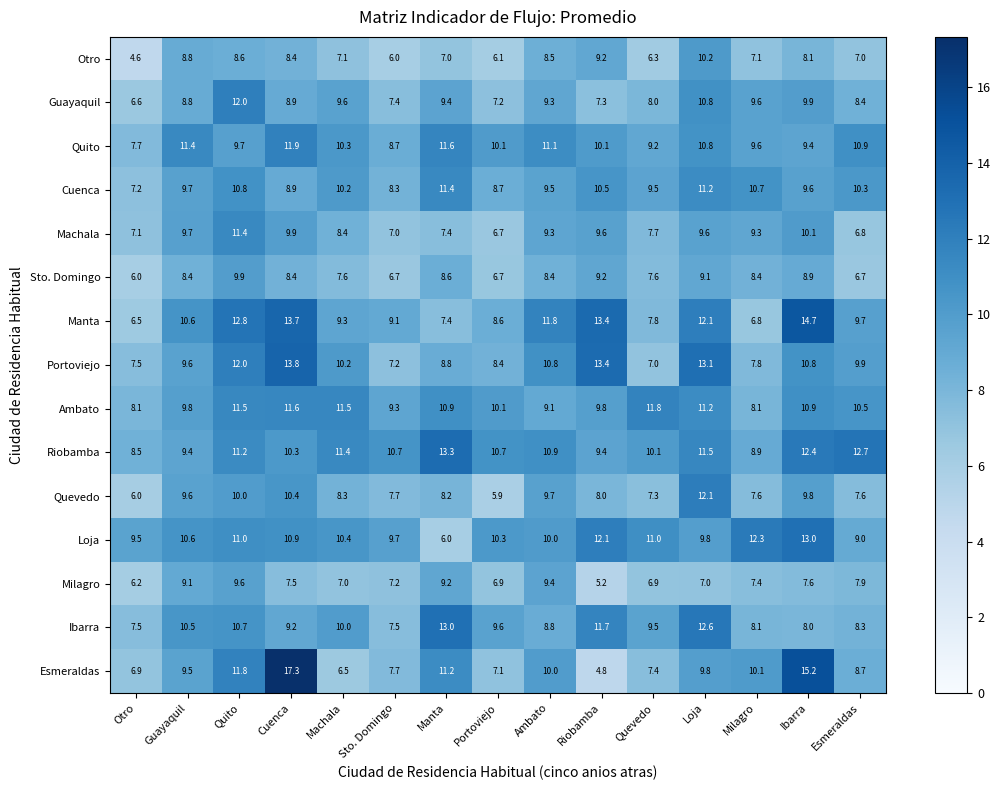

Which series has the widest spread of values?

Esmeraldas